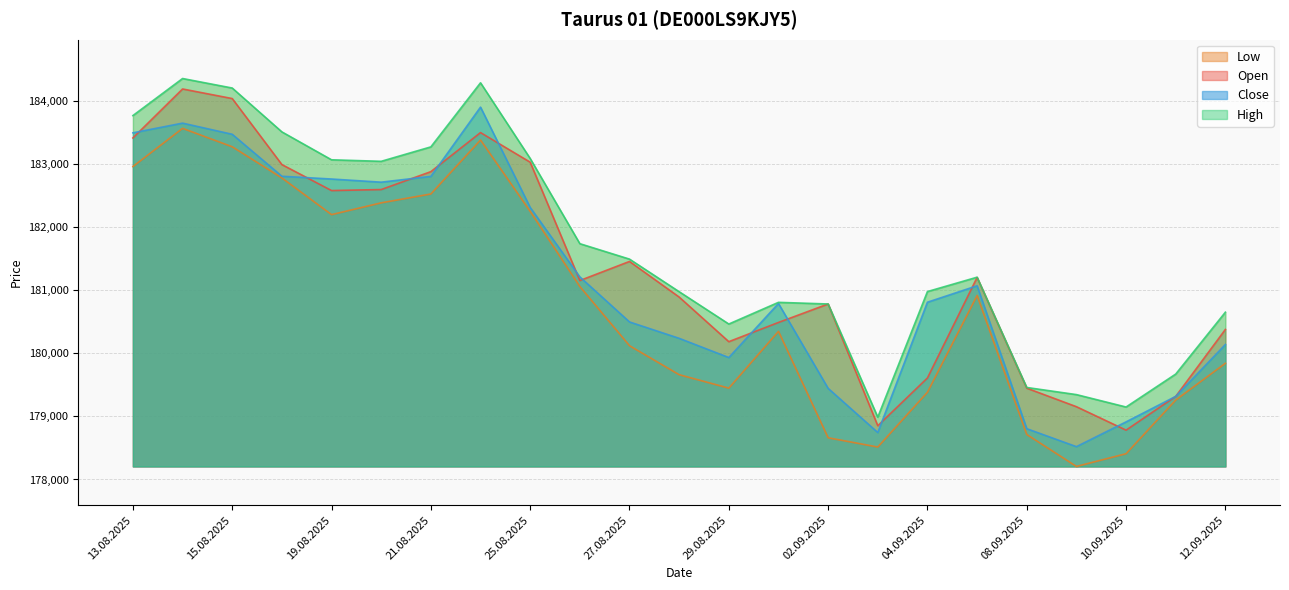

At 13.08.2025, list the series in order from largest to smallest.

High, Close, Open, Low